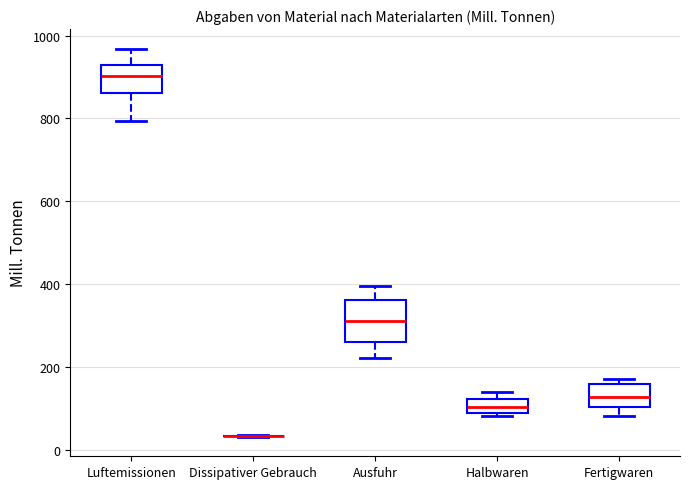

Comparing the boxes themselves (not the whiskers), which one is the tallest?

Ausfuhr